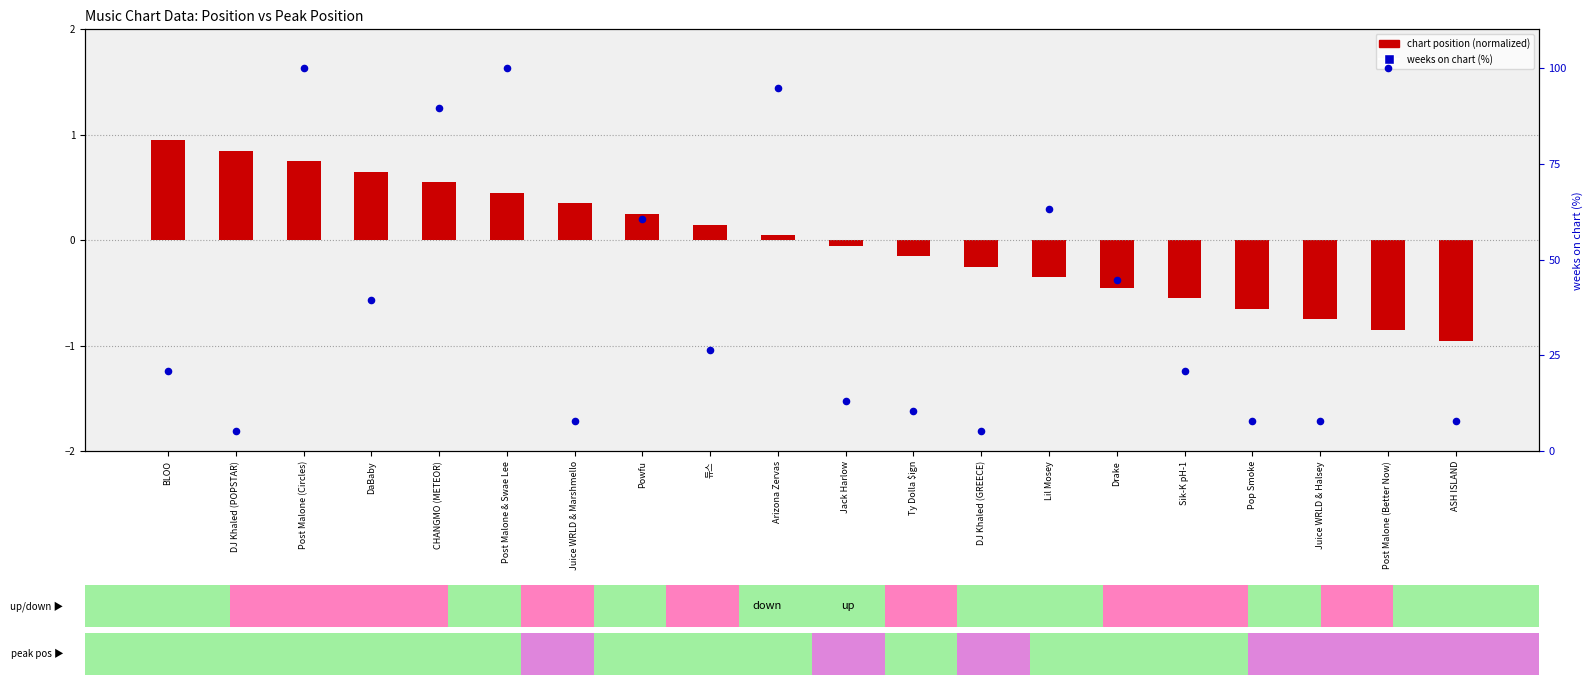

At how many categories does at least one series exceed 12?

13